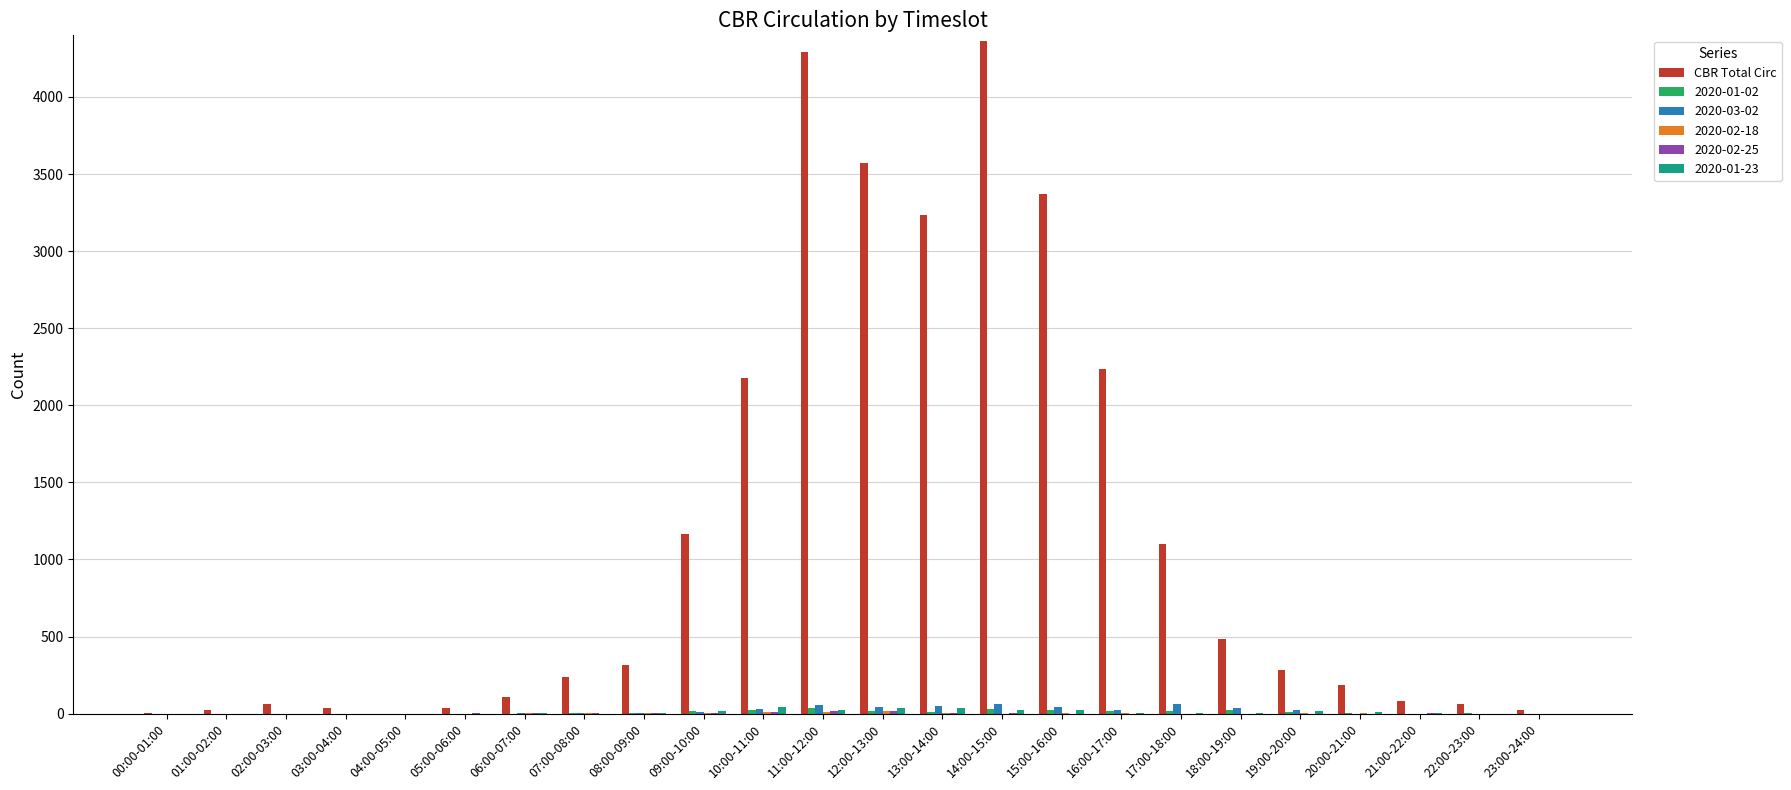

Which series changed the most between 02:00-03:00 and 16:00-17:00?

CBR Total Circ